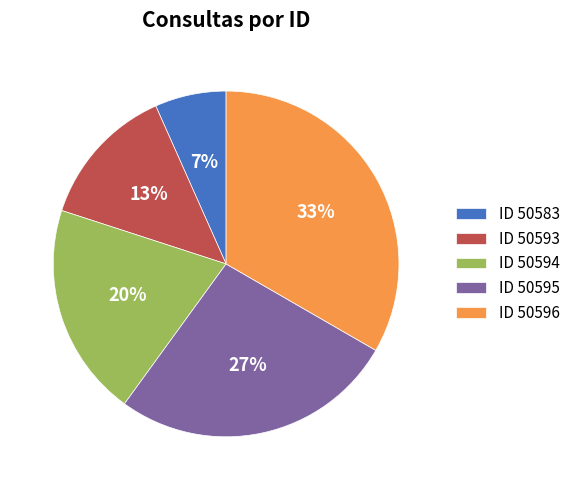

Rank the categories by value from highest to lowest.

ID 50596, ID 50595, ID 50594, ID 50593, ID 50583